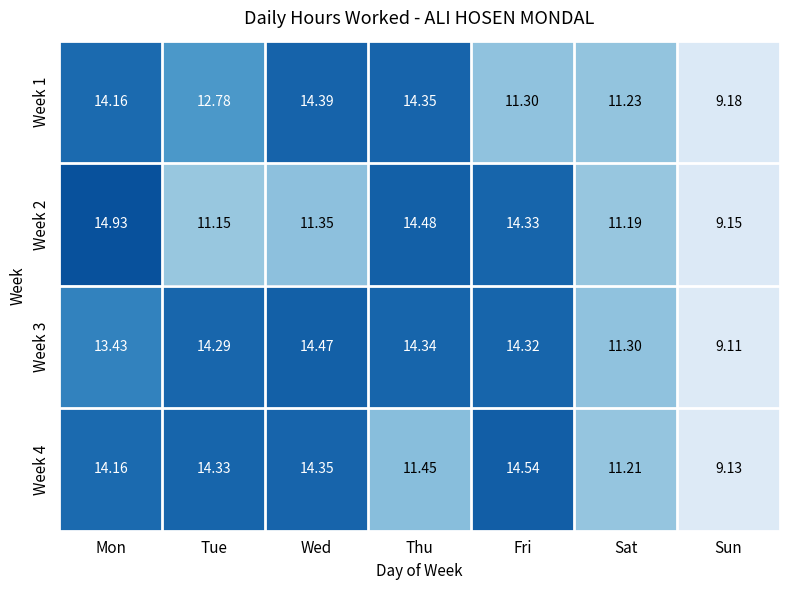

At which category does the chart reach its peak across all series?

Mon